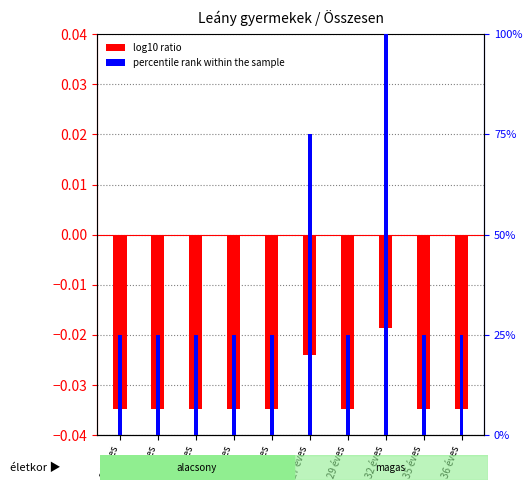

Reading right to left, what are all the values shown in this chart?

log10 ratio: 36 éves=-0.0	35 éves=-0.0	32 éves=-0.0	29 éves=-0.0	27 éves=-0.0	26 éves=-0.0	24 éves=-0.0	23 éves=-0.0	22 éves=-0.0	20 éves=-0.0
percentile rank within the sample: 36 éves=25.0	35 éves=25.0	32 éves=100.0	29 éves=25.0	27 éves=75.0	26 éves=25.0	24 éves=25.0	23 éves=25.0	22 éves=25.0	20 éves=25.0